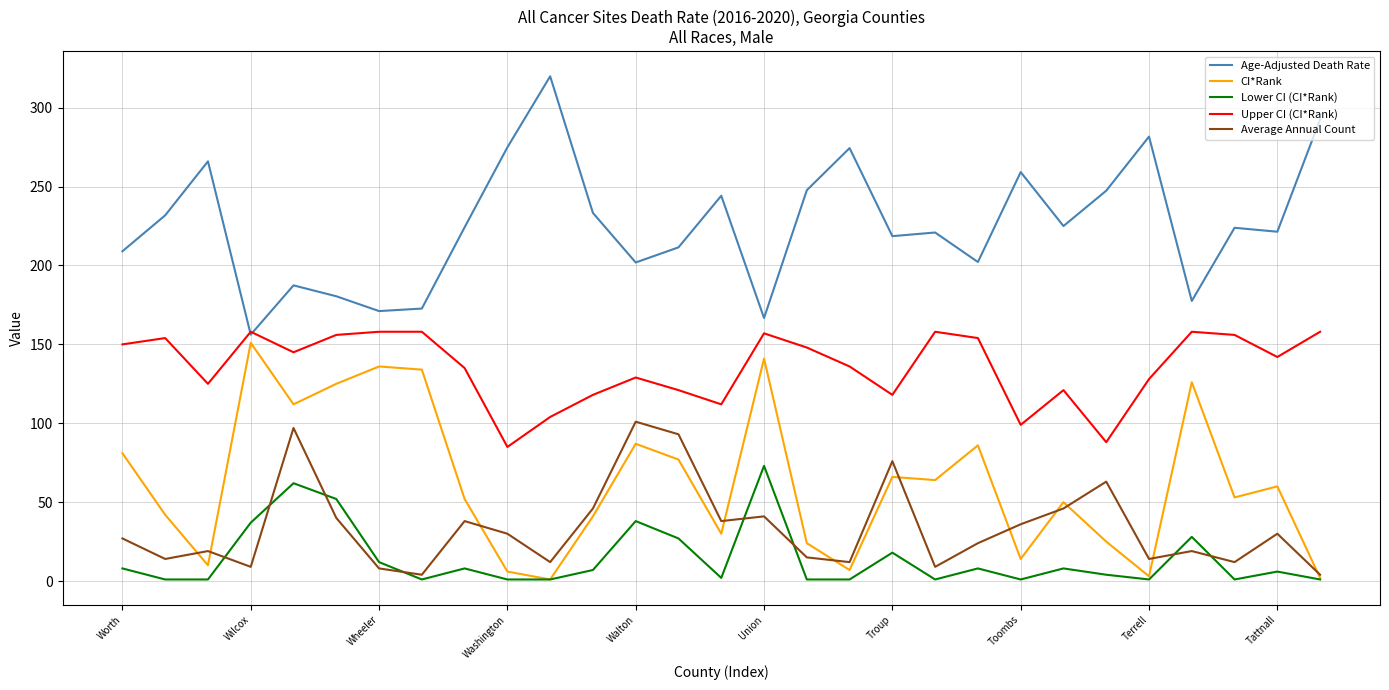

Count the number of categories in the chart.

29